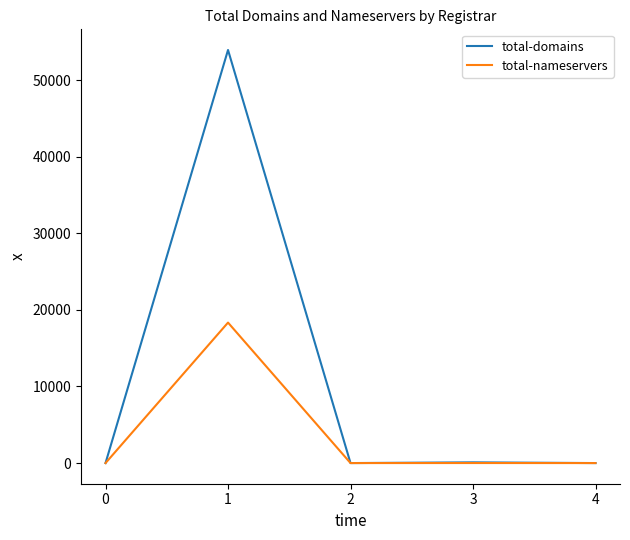

Which series has the largest total across all categories?

total-domains